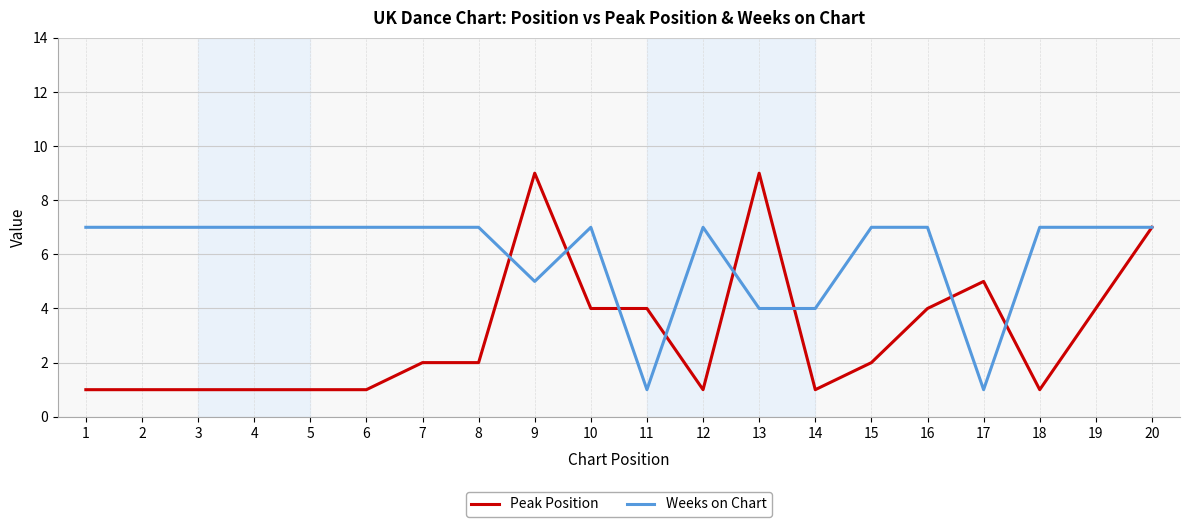

Is the value of Weeks on Chart at 1 greater than the value of Peak Position at 4?

Yes